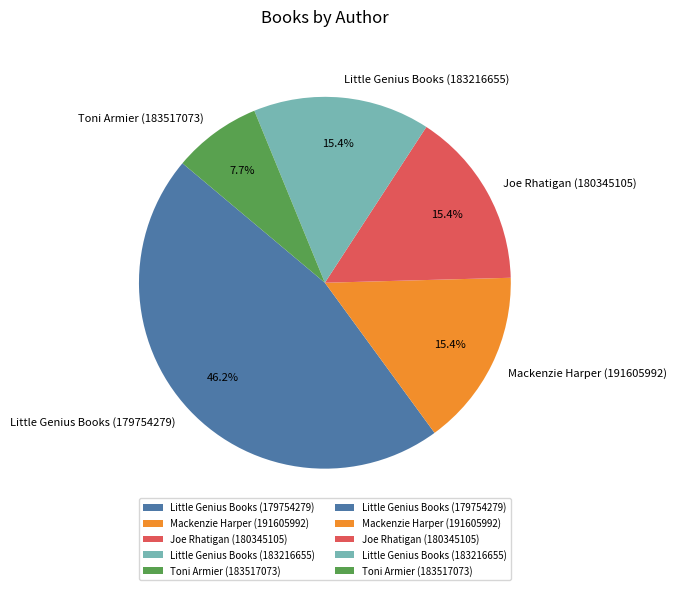

Is there a majority slice in this chart?

No